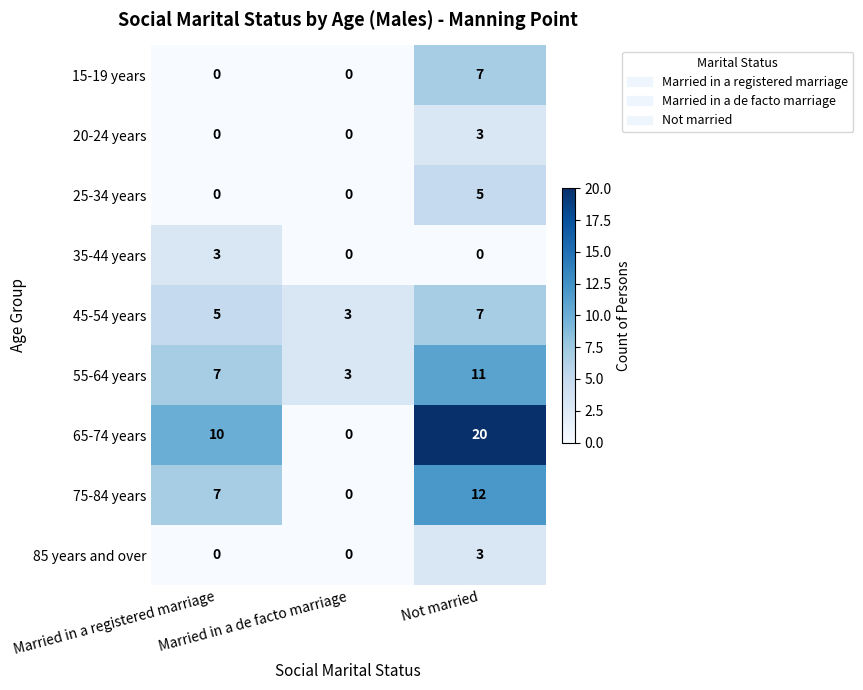

What is the average value of the 45-54 years series?

5